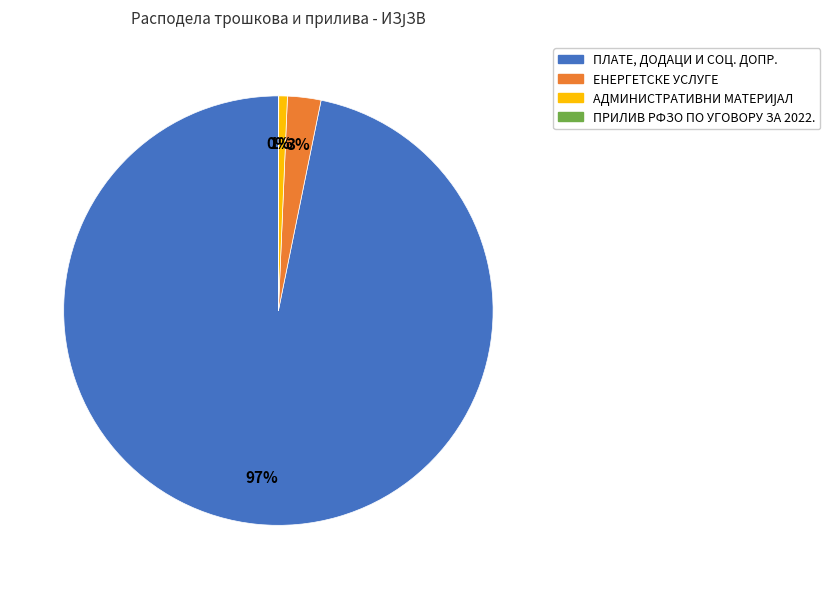

Is it true that ПЛАТЕ, ДОДАЦИ И СОЦ. ДОПР. is 97% of the pie?

True